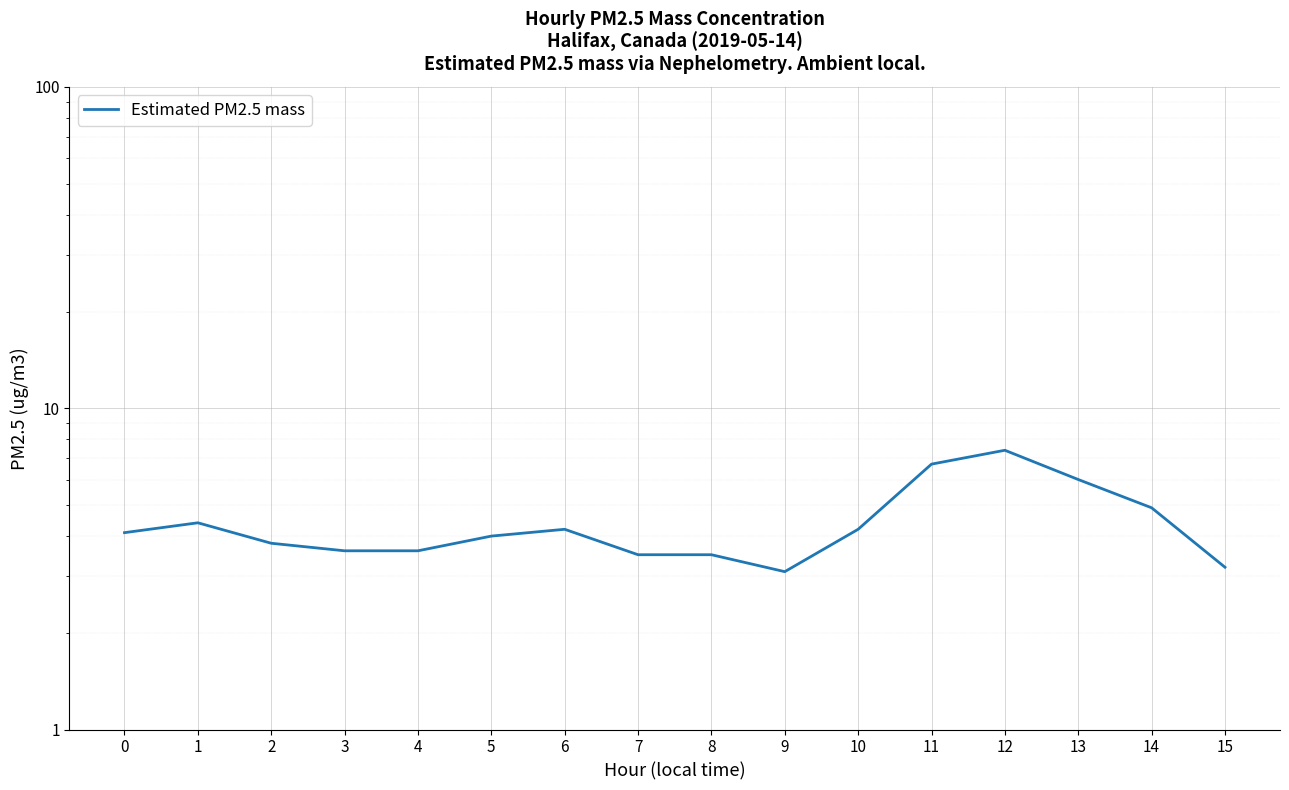

What is the value of the 13th point from the left?

7.4